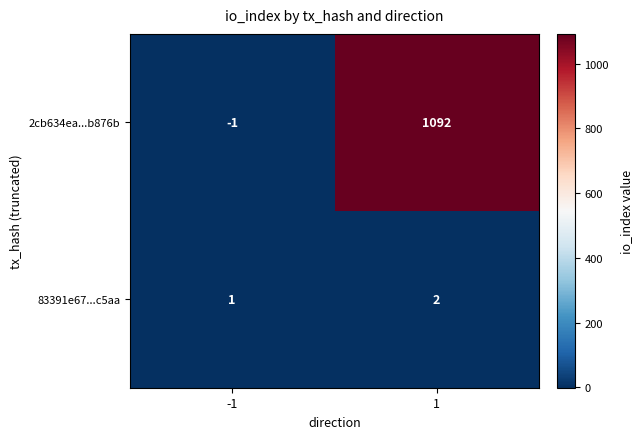

Which series has the largest total across all categories?

2cb634ea...b876b